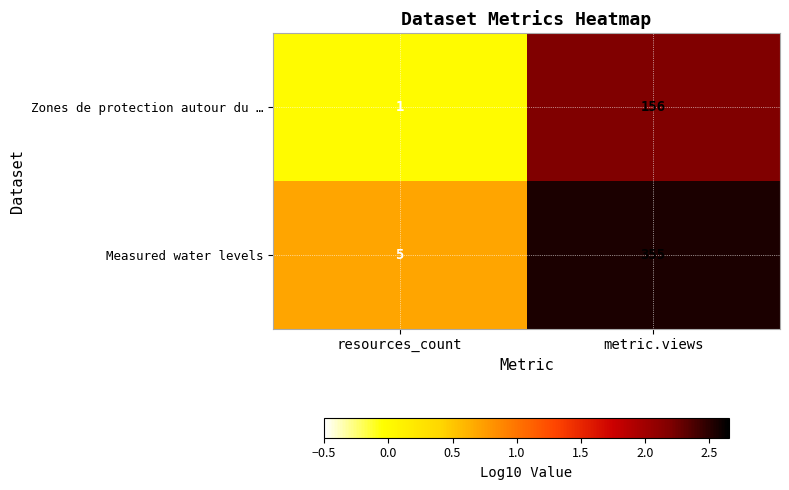

What is the average value of the Measured water levels series?

180